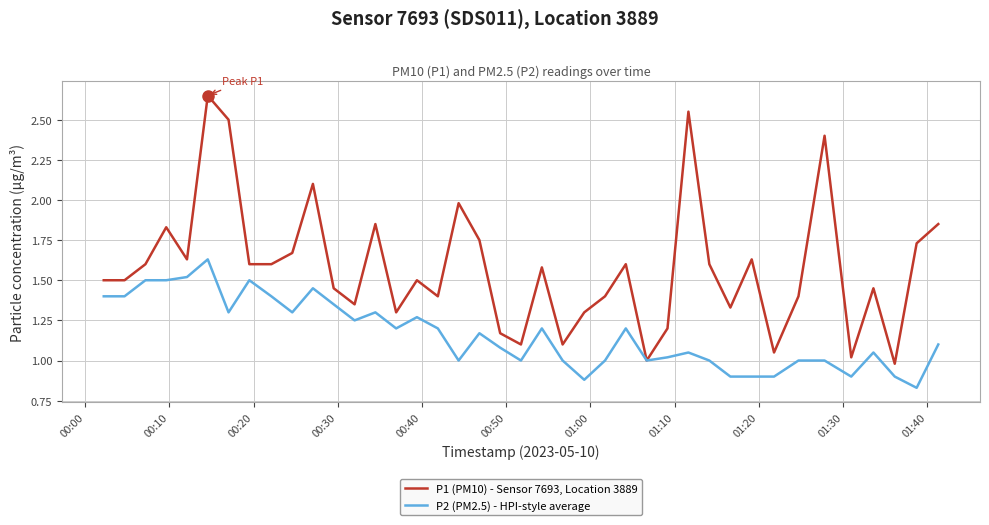

List the series in order of their overall mean, highest first.

P1 (PM10) - Sensor 7693, Location 3889, P2 (PM2.5) - HPI-style average